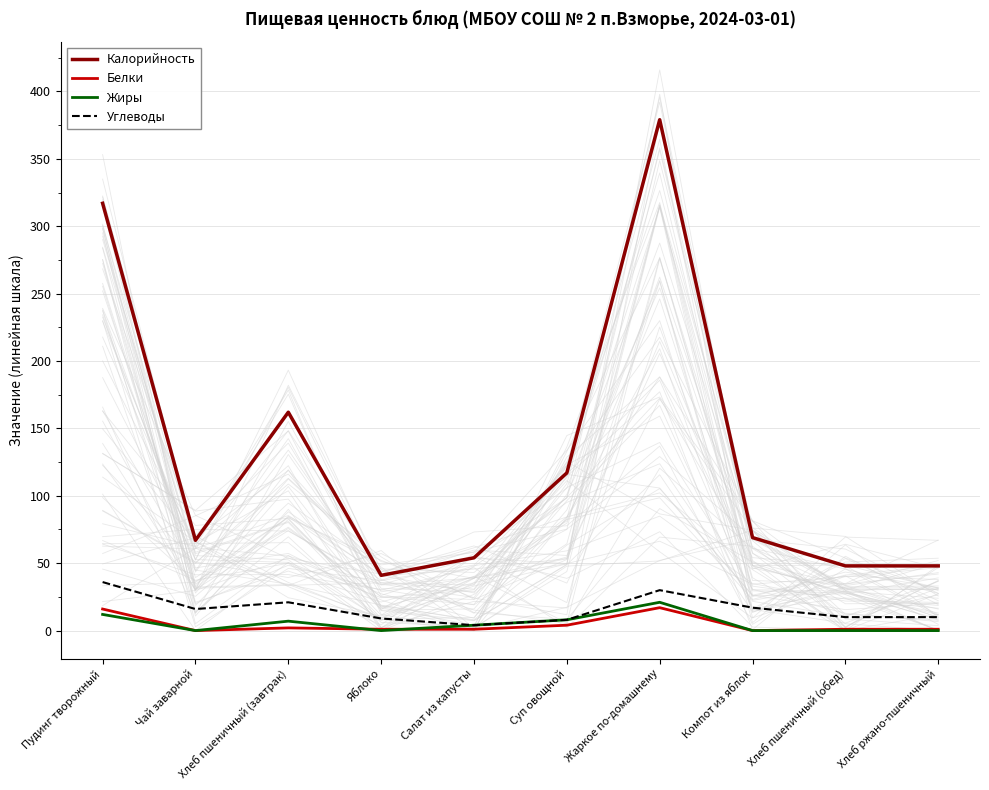

Which series has the widest spread of values?

Калорийность